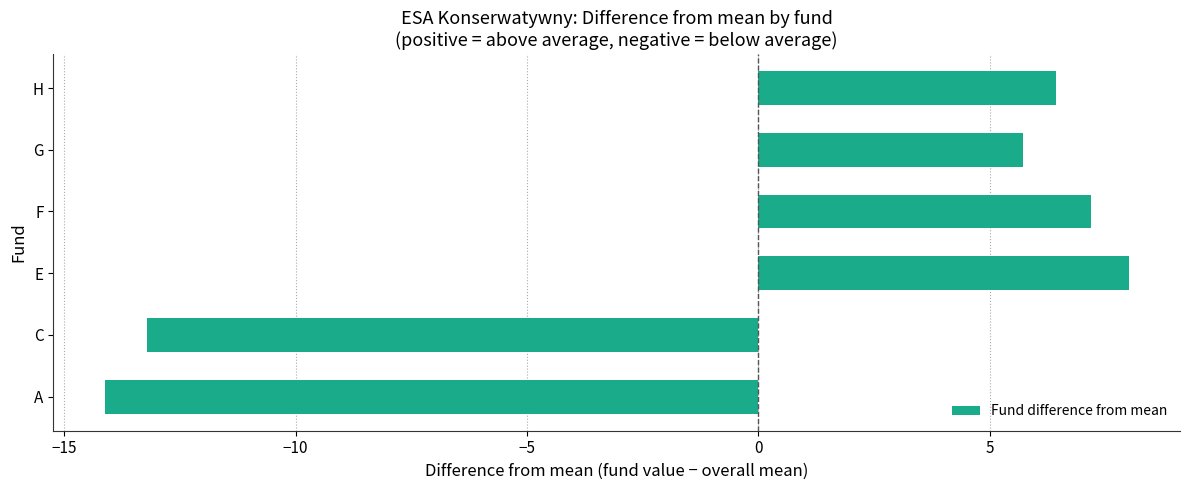

List the labels in order of value, smallest first.

A, C, G, H, F, E